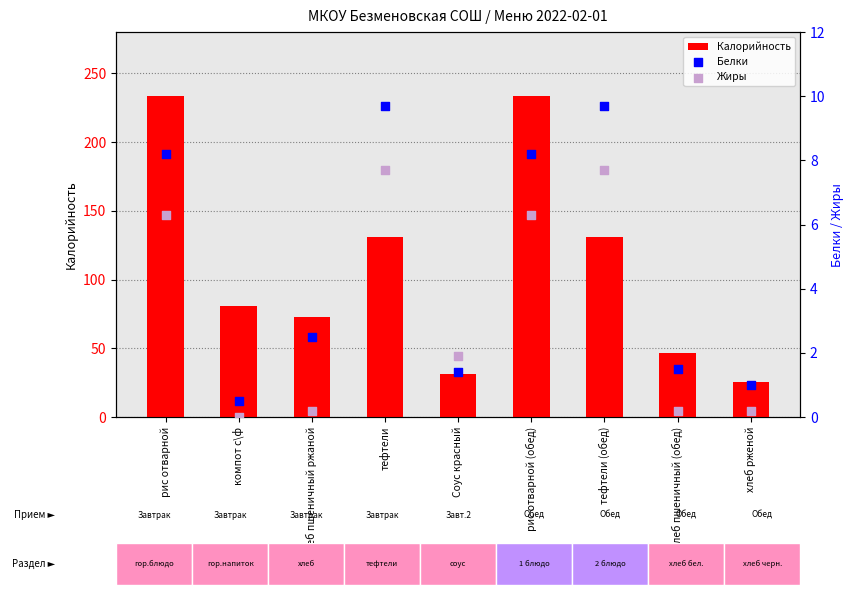

Is the value of Жиры at компот с\ф greater than the value of Калорийность at тефтели?

No